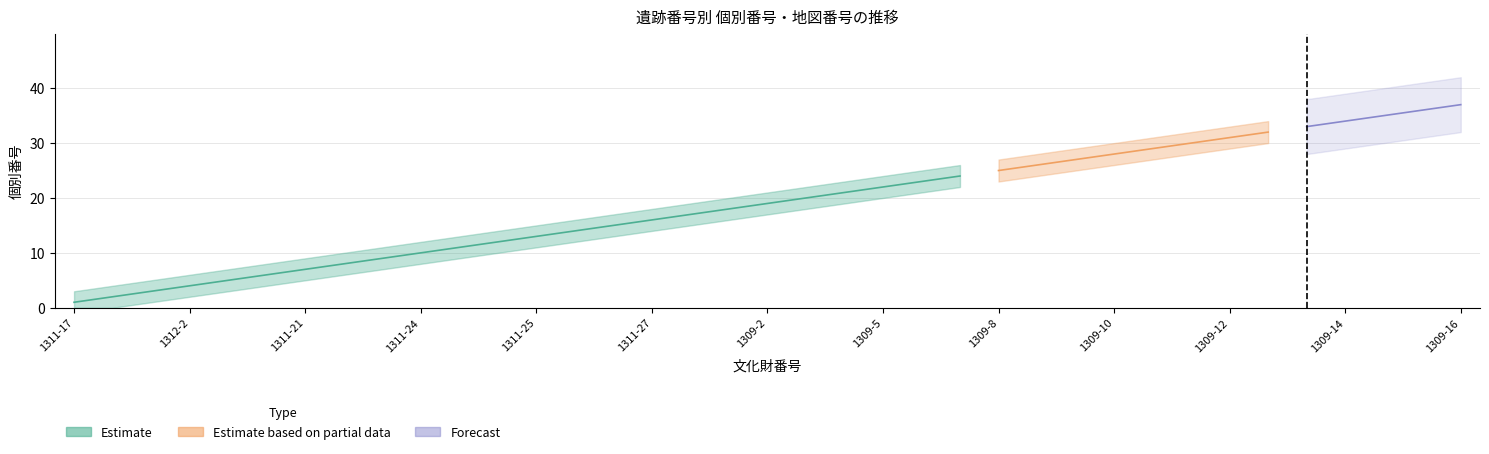

The 個別番号 series shows 1 at 1311-19. True or false?

False